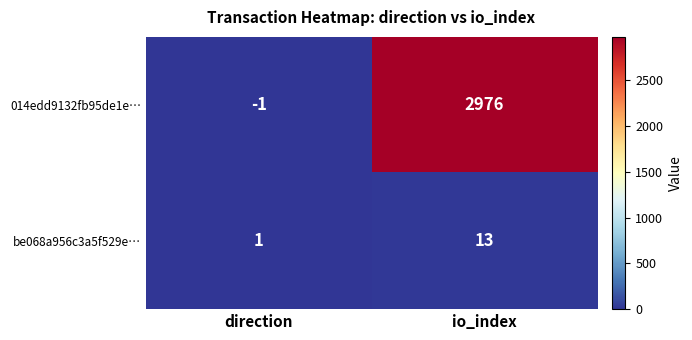

What is the difference between the maximum and minimum values in the be068a956c3a5f529e… series?

12